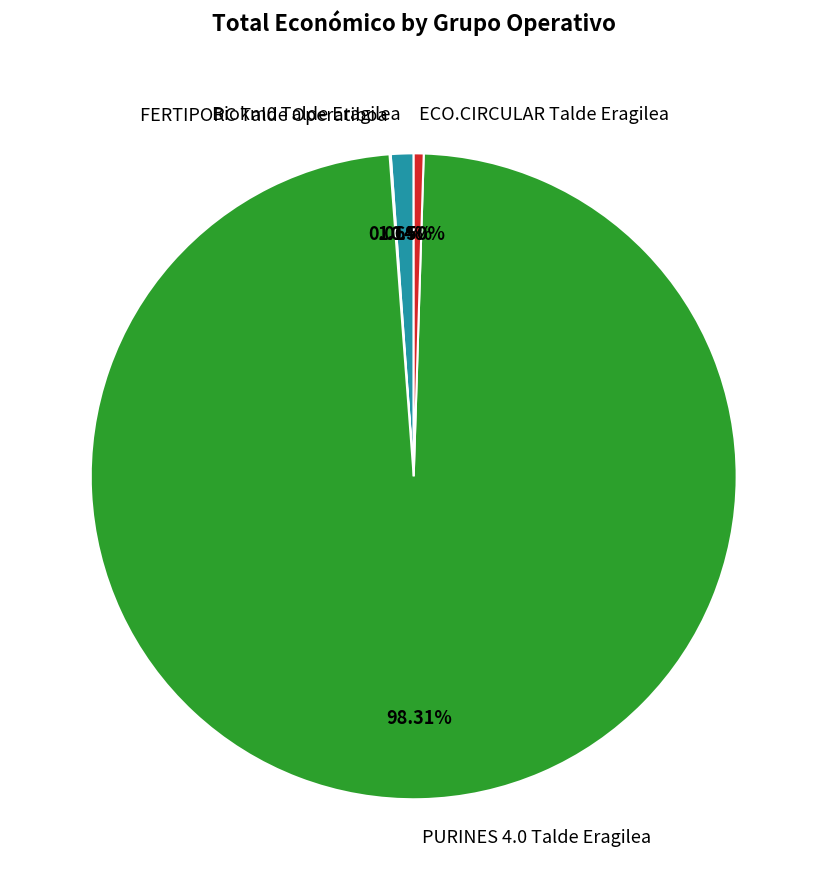

Do ECO.CIRCULAR Talde Eragilea and PURINES 4.0 Talde Eragilea together represent more than half of the pie?

Yes